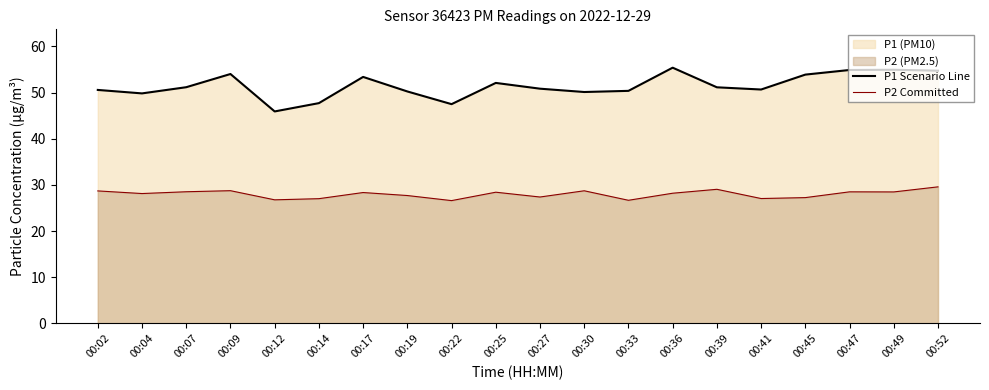

Which series changed the most between 00:02 and 00:07?

P1 Scenario Line